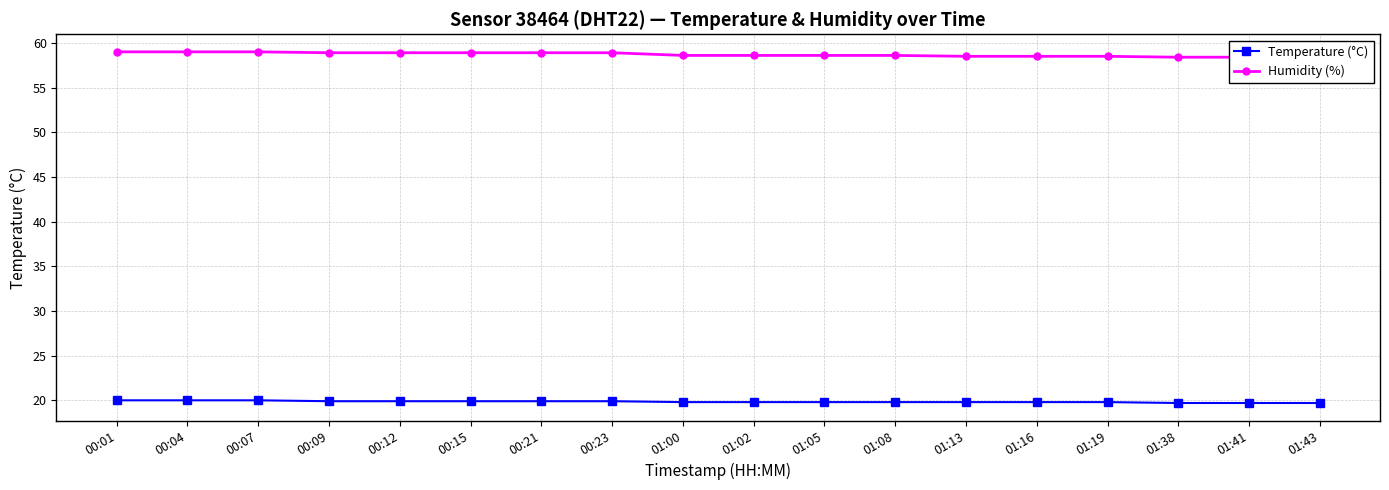

Rank the series by their average value, from highest to lowest.

Humidity (%), Temperature (°C)